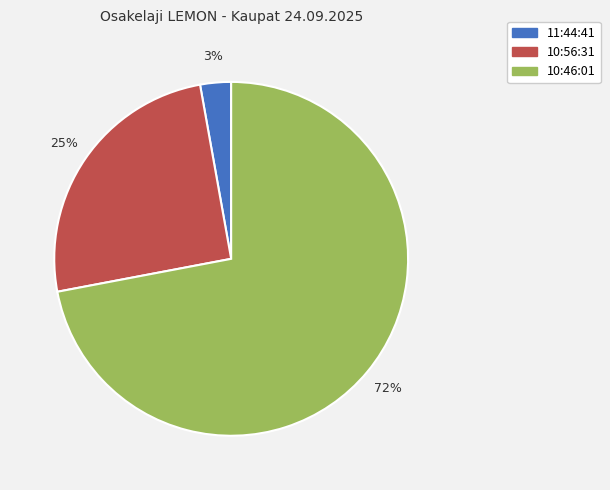

Between 10:46:01 and 10:56:31, which is larger?

10:46:01